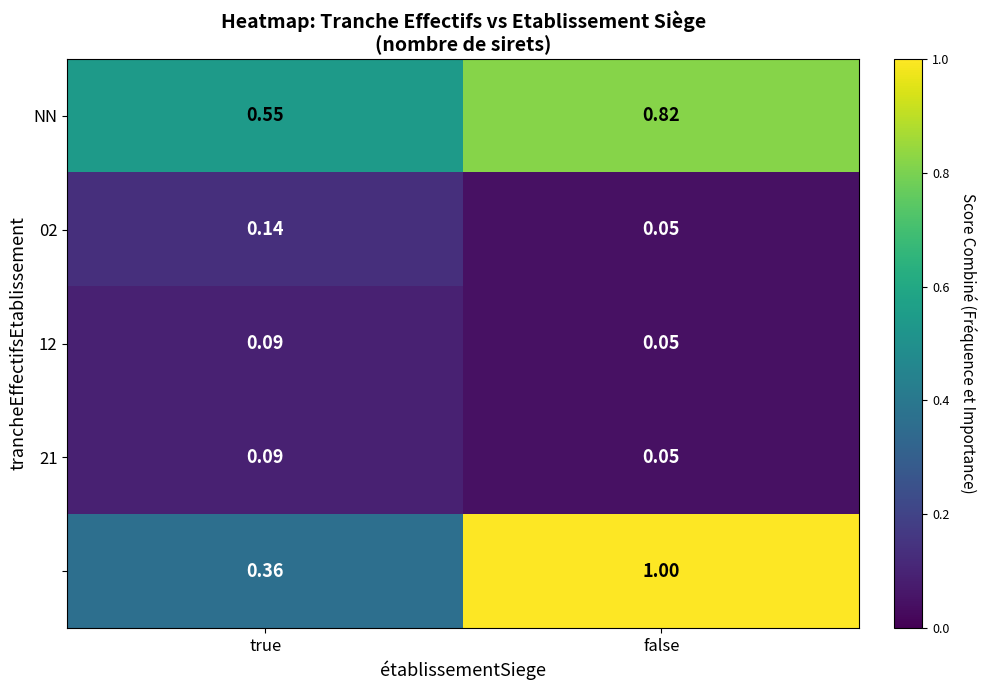

At which category does the chart reach its minimum across all series?

false